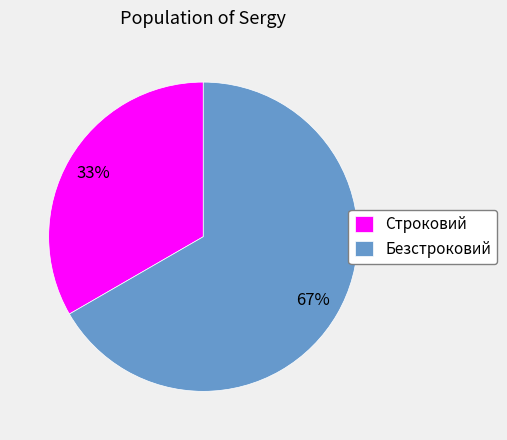

How many slices are in this pie chart?

2